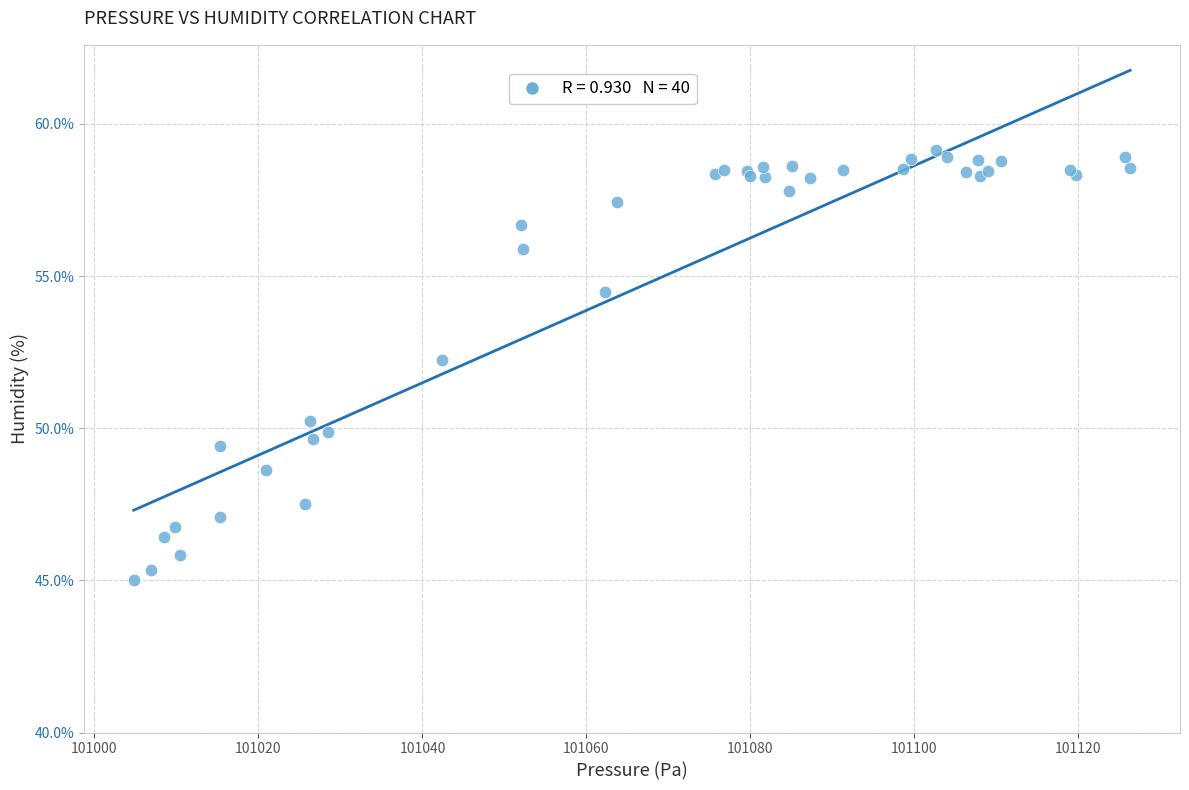

What Y value in the scatter plot is closest to 52?

52.2